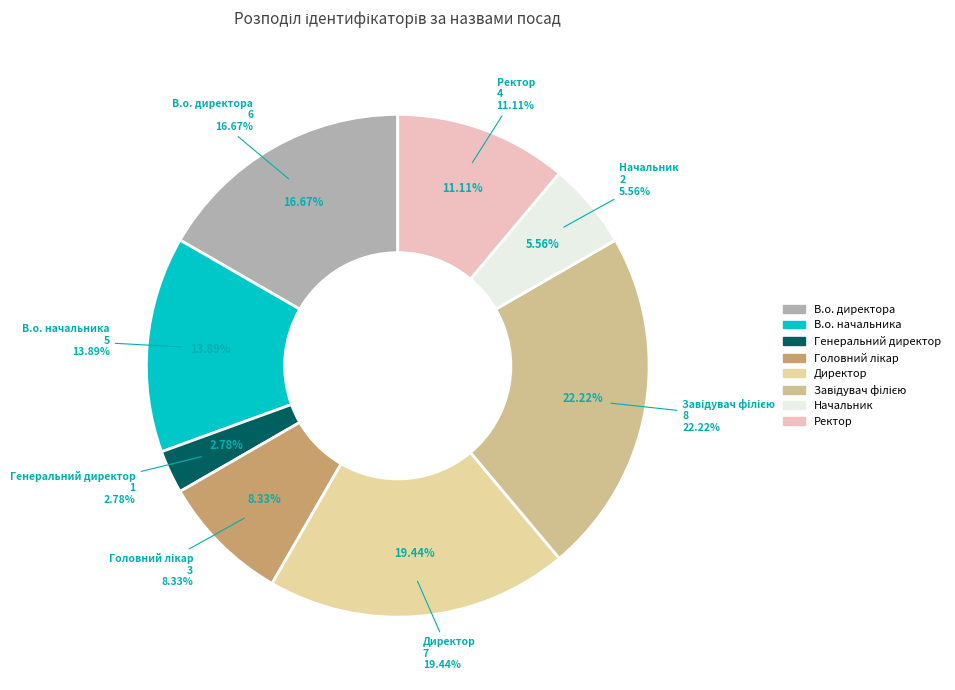

Is it true that Головний лікар is 8% of the pie?

True